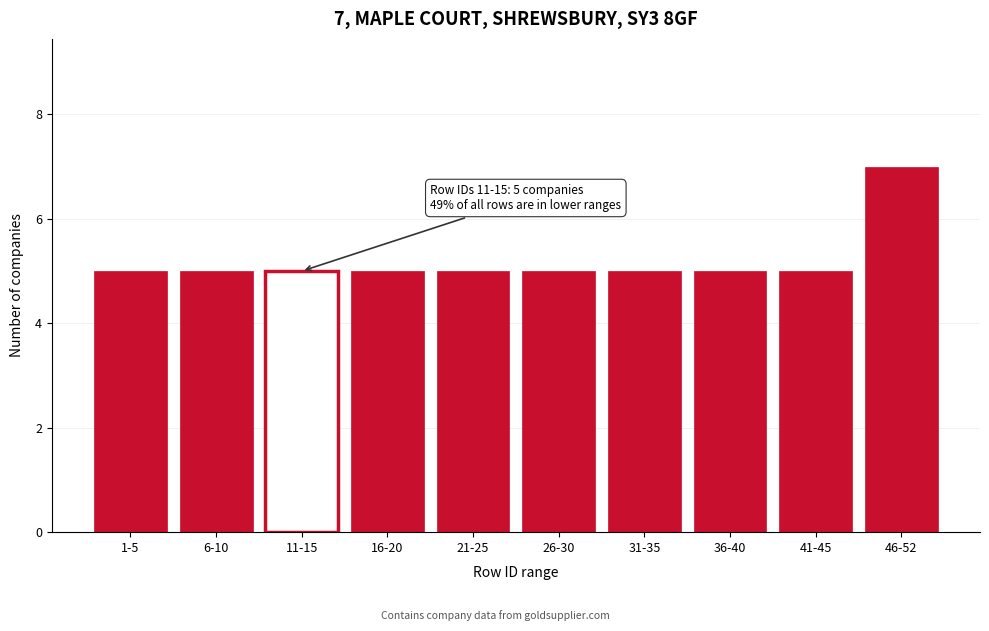

Reading left to right, transcribe all the data shown in this chart.

5	5	5	5	5	5	5	5	5	7